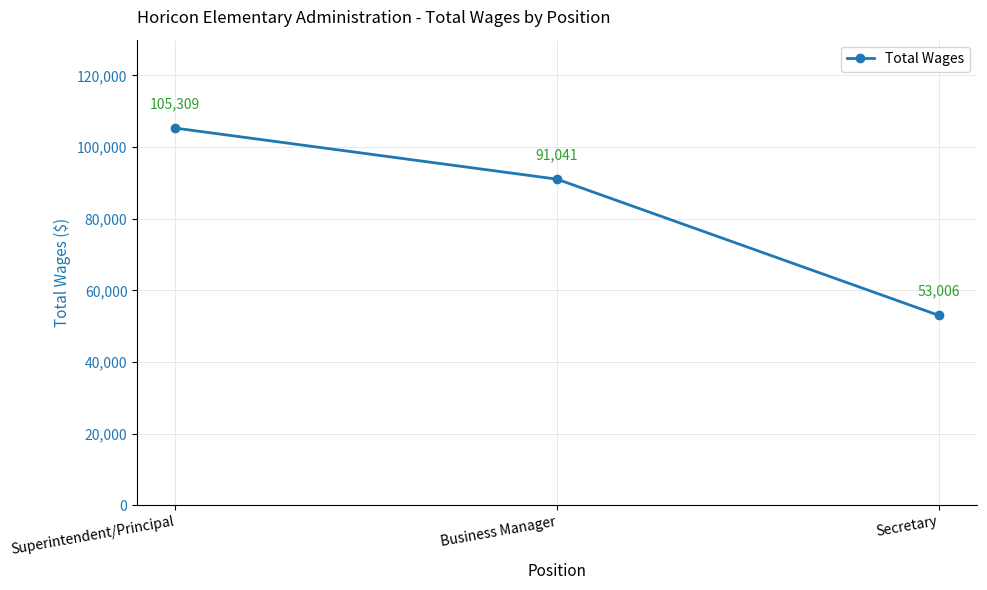

Count the number of data series in this chart.

1